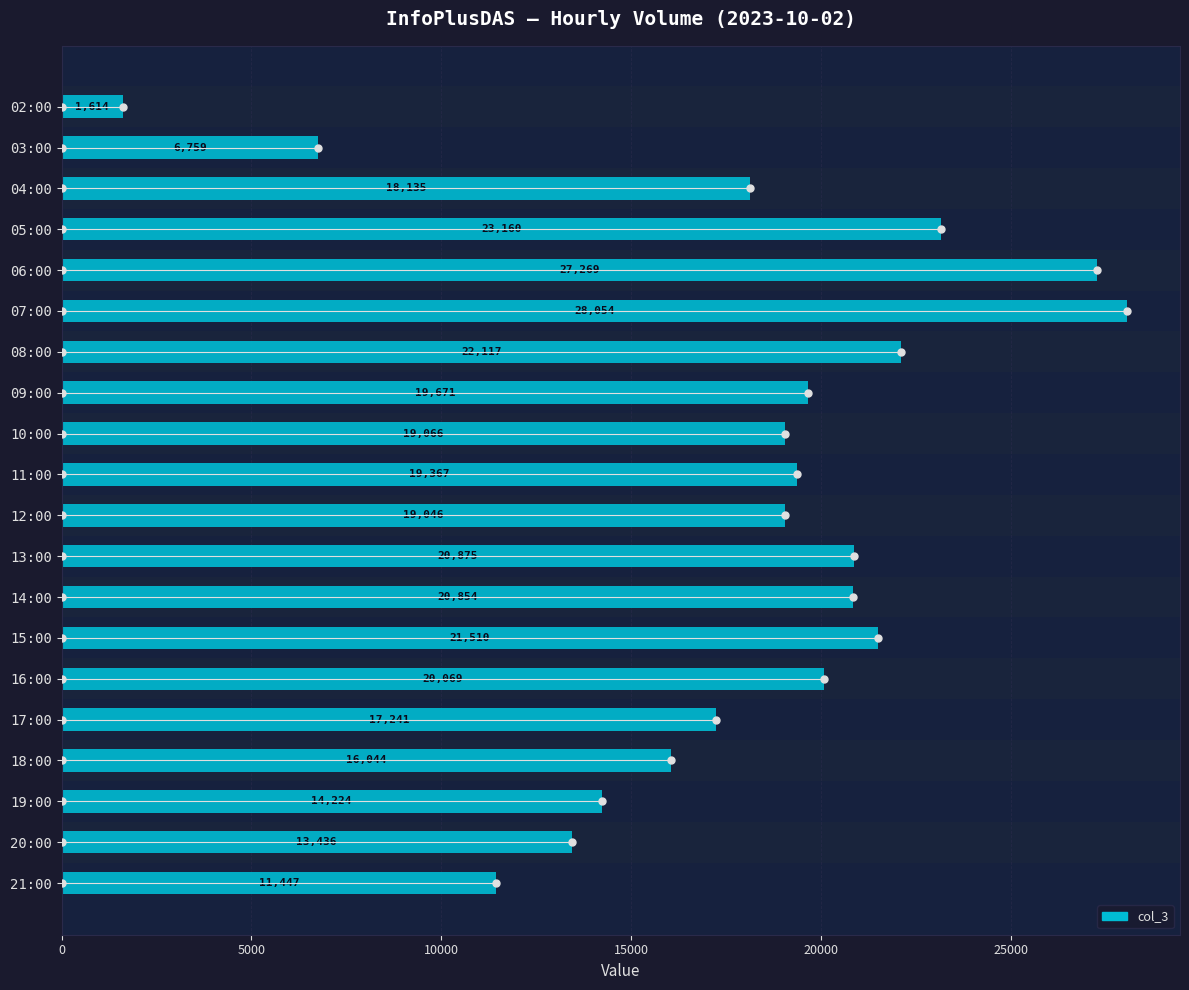

Is it true that the value at 07:00 is 36944?

False